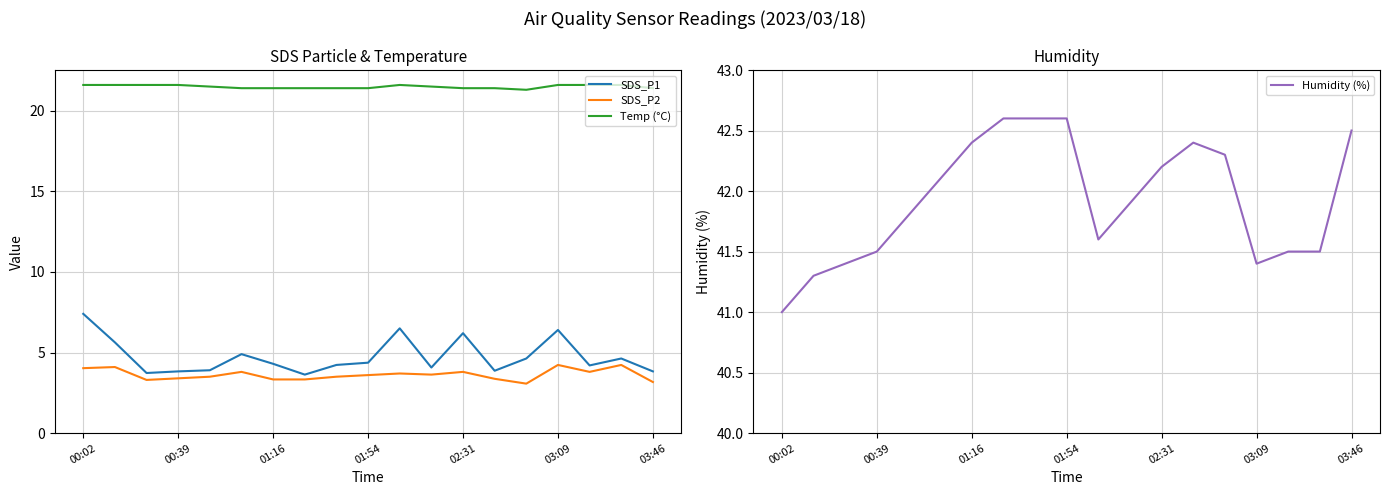

Which series has the largest total across all categories?

Humidity (%)